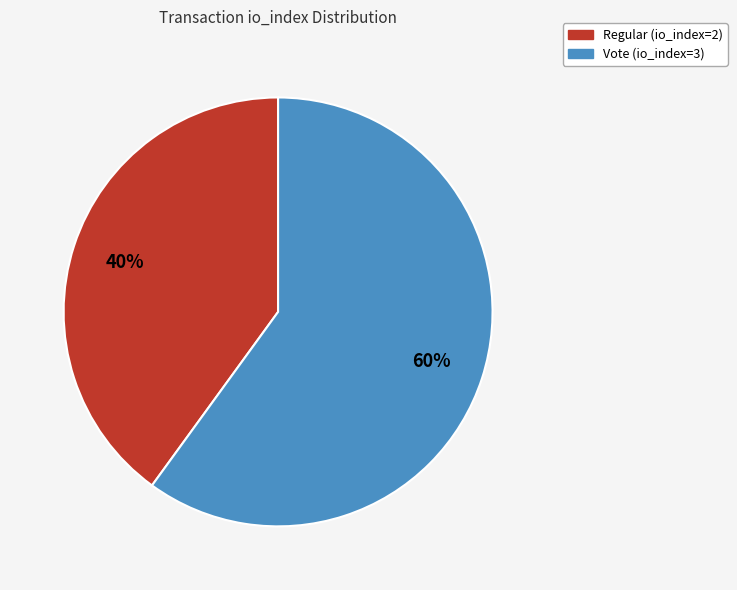

Which category has the biggest portion of the pie?

Vote (io_index=3)